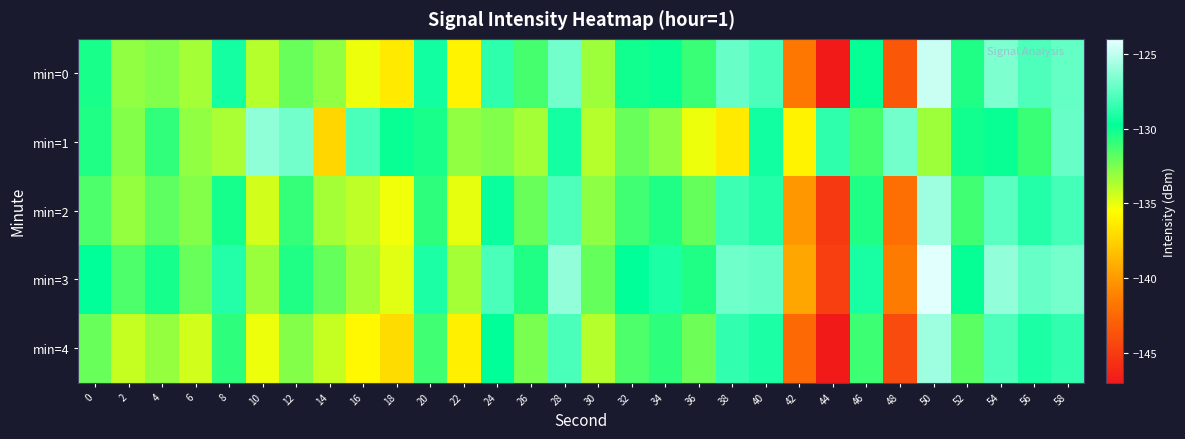

Count the number of categories in the chart.

30